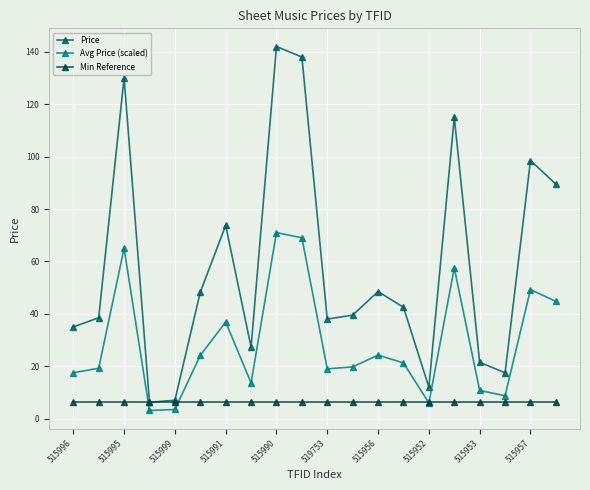

What is the maximum value for Avg Price (scaled)?

71.0